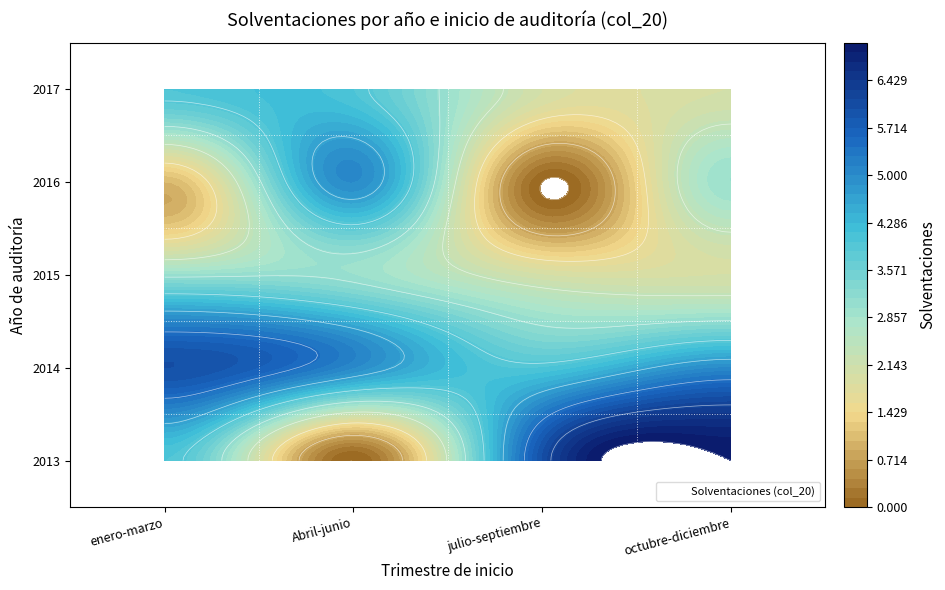

At which category is the sum across all series the highest?

octubre-diciembre